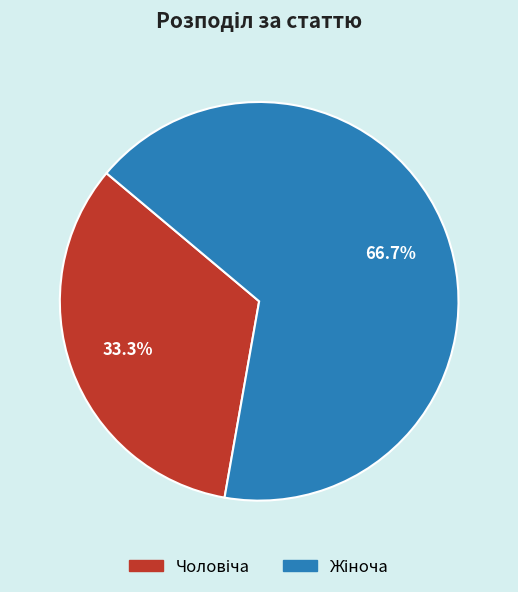

Is there any slice that represents more than half of the pie?

Yes